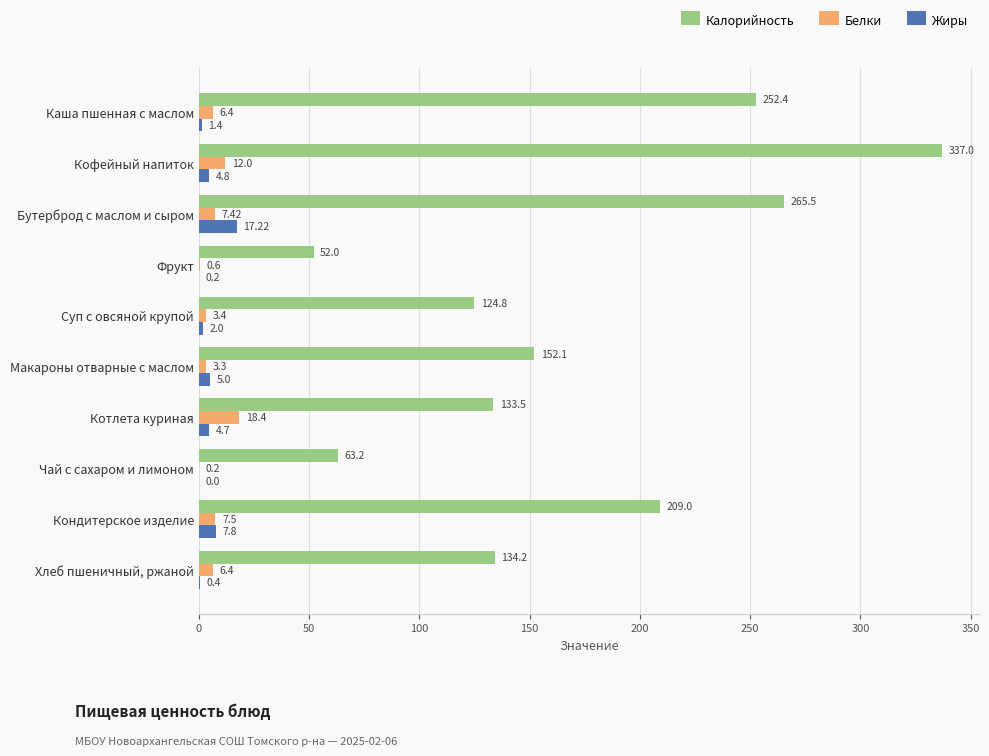

At which label does Калорийность reach its peak?

Кофейный напиток